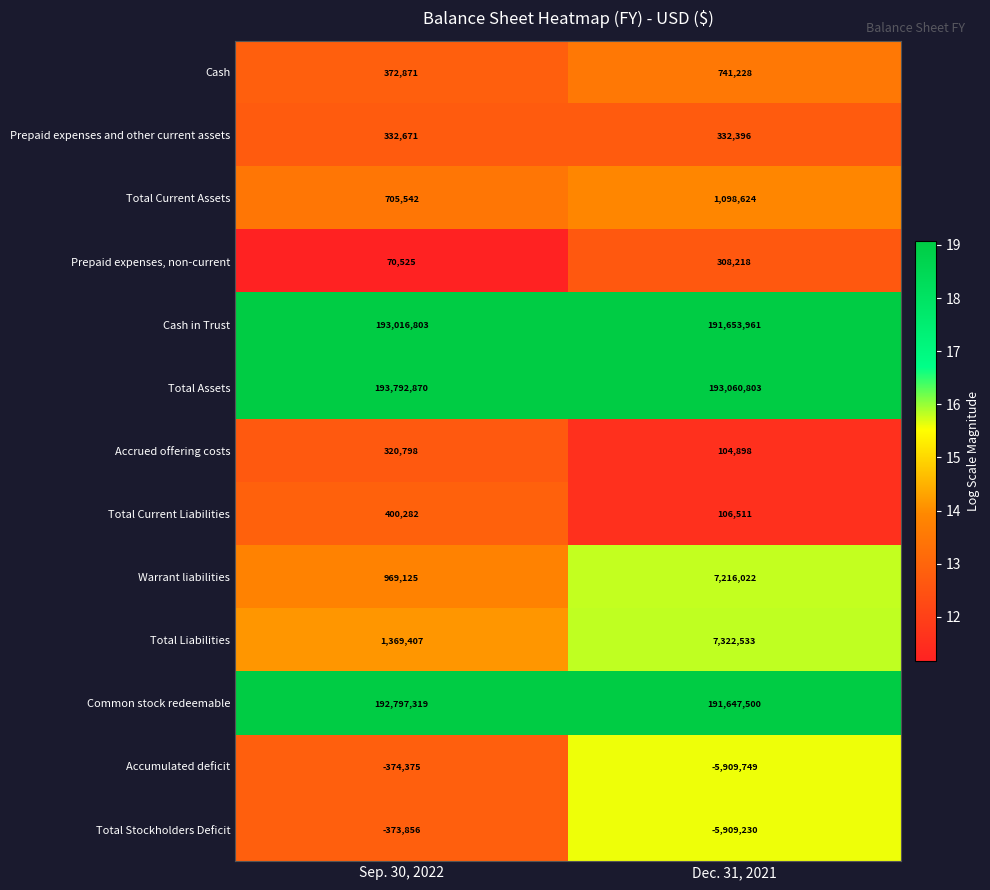

Reading right to left, what are all the values shown in this chart?

Cash: Dec. 31, 2021=741228	Sep. 30, 2022=372871
Prepaid expenses and other current assets: Dec. 31, 2021=332396	Sep. 30, 2022=332671
Total Current Assets: Dec. 31, 2021=1098624	Sep. 30, 2022=705542
Prepaid expenses, non-current: Dec. 31, 2021=308218	Sep. 30, 2022=70525
Cash in Trust: Dec. 31, 2021=191653961	Sep. 30, 2022=193016803
Total Assets: Dec. 31, 2021=193060803	Sep. 30, 2022=193792870
Accrued offering costs: Dec. 31, 2021=104898	Sep. 30, 2022=320798
Total Current Liabilities: Dec. 31, 2021=106511	Sep. 30, 2022=400282
Warrant liabilities: Dec. 31, 2021=7216022	Sep. 30, 2022=969125
Total Liabilities: Dec. 31, 2021=7322533	Sep. 30, 2022=1369407
Common stock redeemable: Dec. 31, 2021=191647500	Sep. 30, 2022=192797319
Accumulated deficit: Dec. 31, 2021=-5909749	Sep. 30, 2022=-374375
Total Stockholders Deficit: Dec. 31, 2021=-5909230	Sep. 30, 2022=-373856